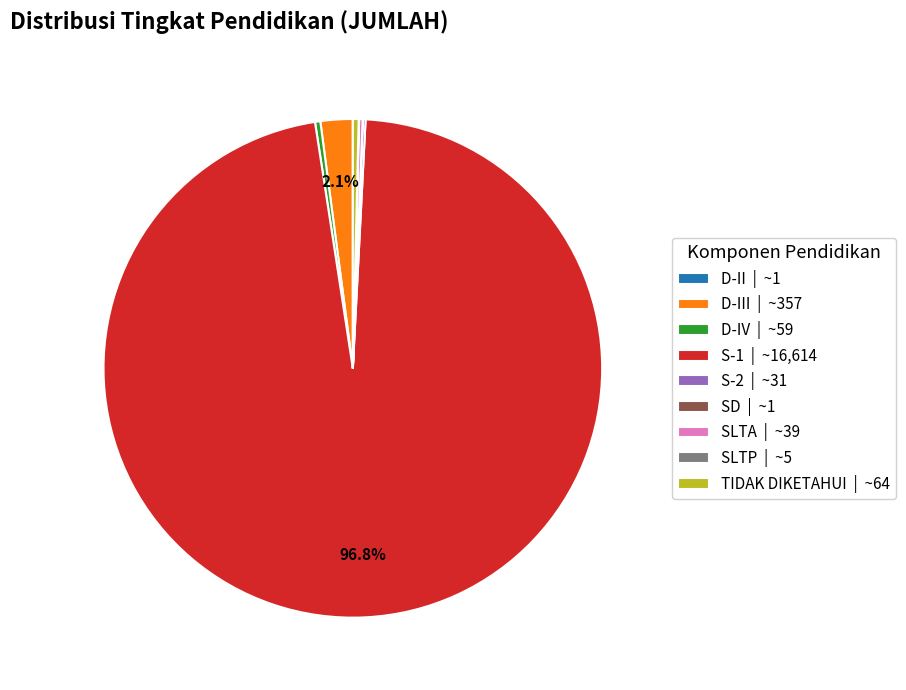

Which has a higher value, D-III | ~357 or D-IV | ~59?

D-III | ~357